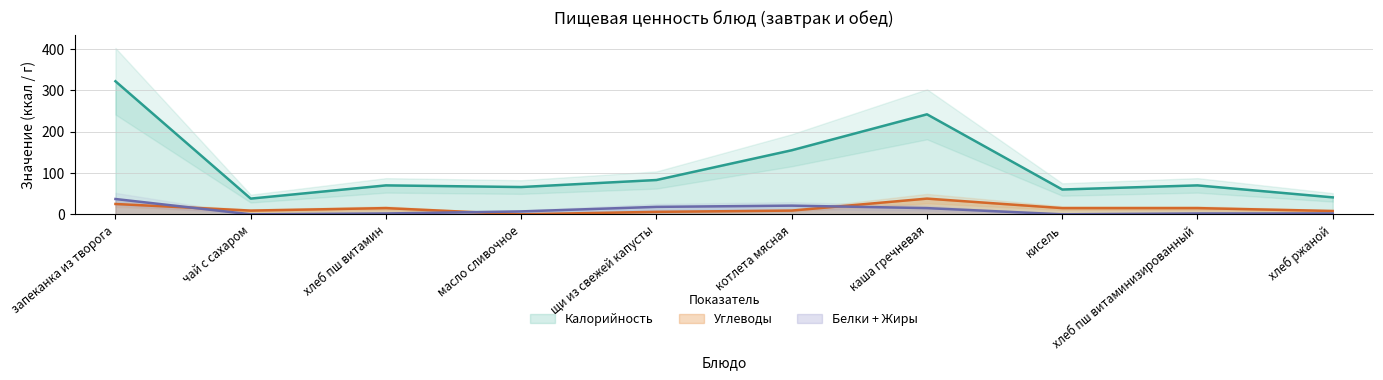

The Углеводы series shows 15 at хлеб пш витамин. True or false?

True